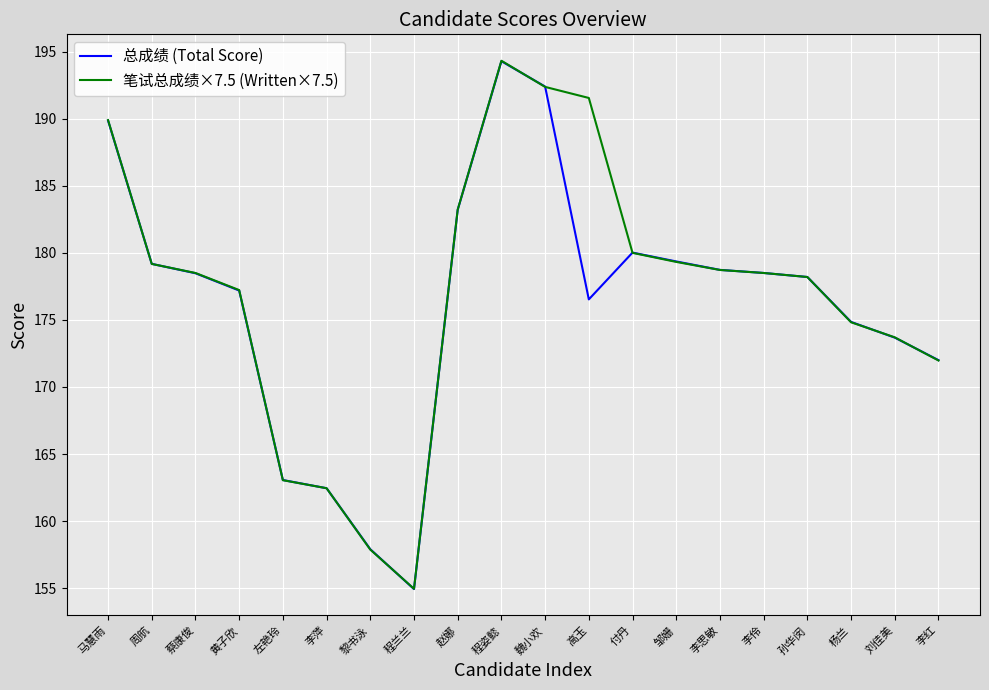

What is the maximum value shown in the chart?

194.3